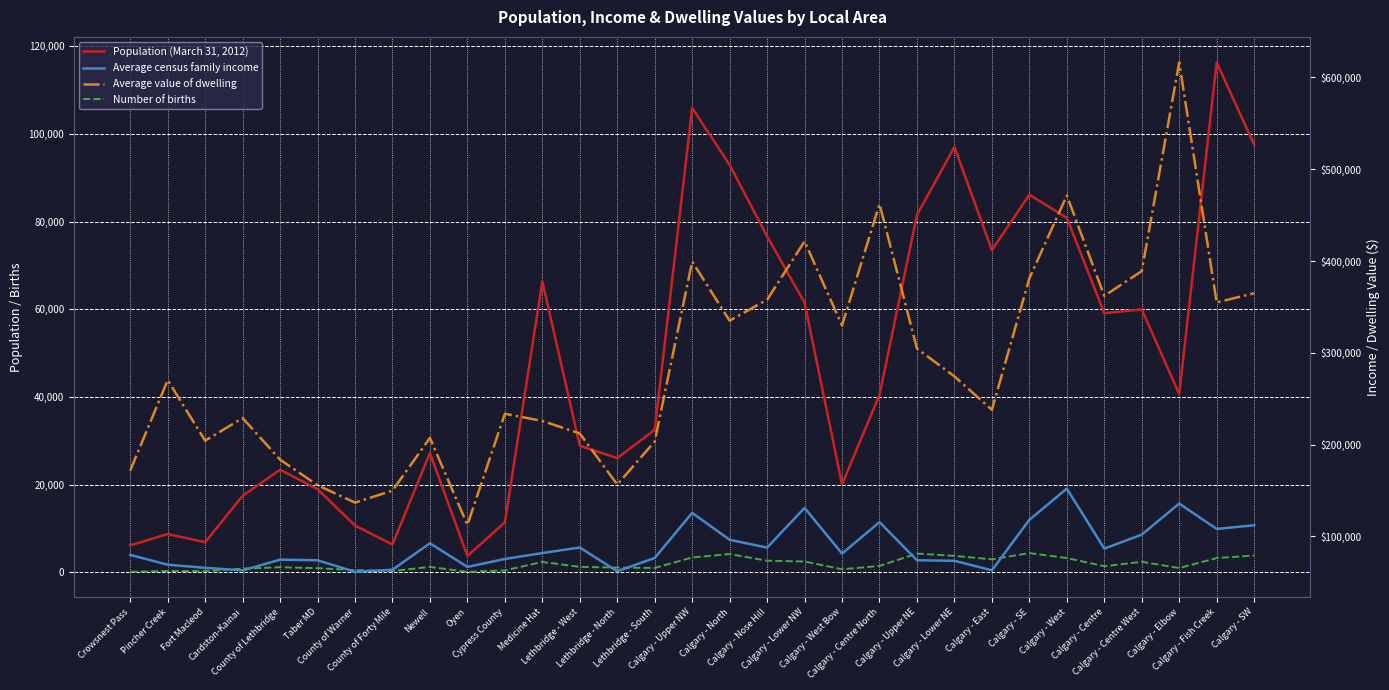

Which series changed the most between Fort Macleod and Calgary - West?

Average value of dwelling